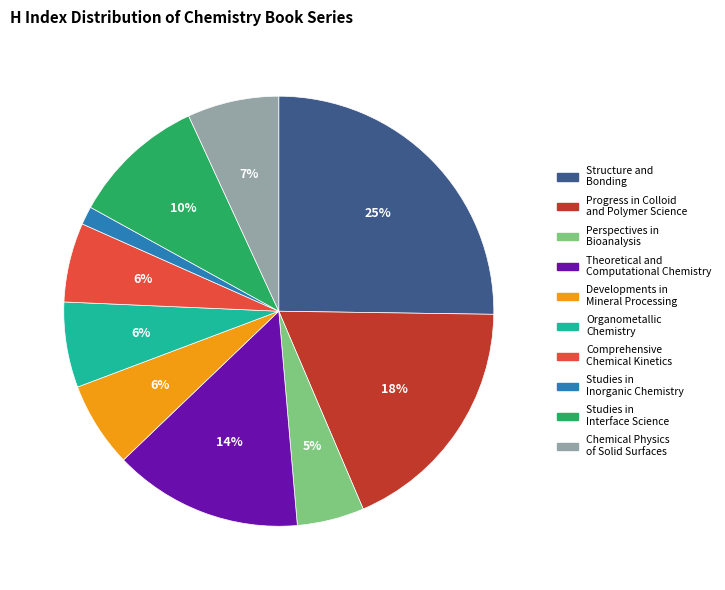

Count the number of slices in the pie.

10